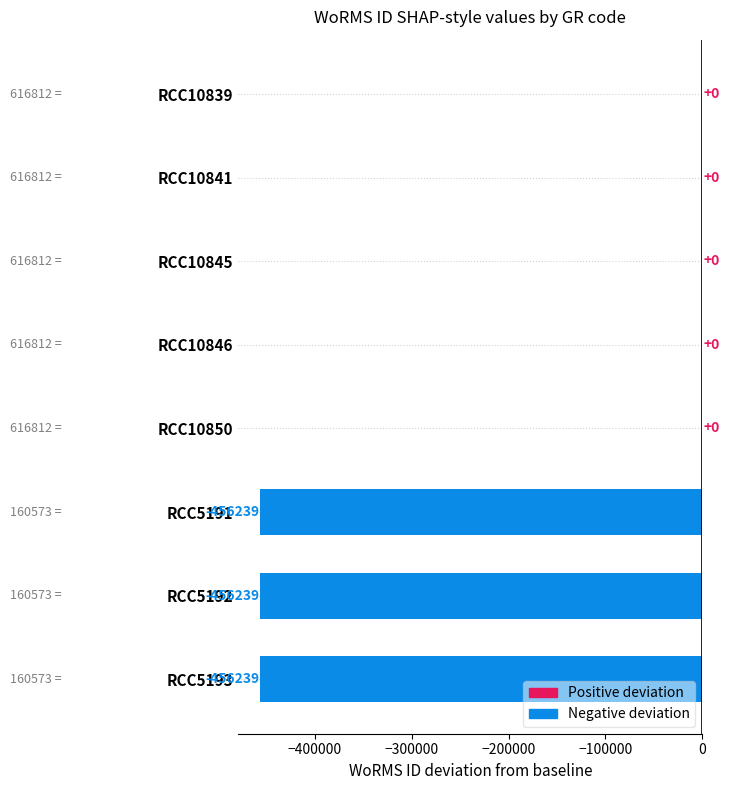

What is the sum of the values at RCC5191 and RCC5193?

-912478